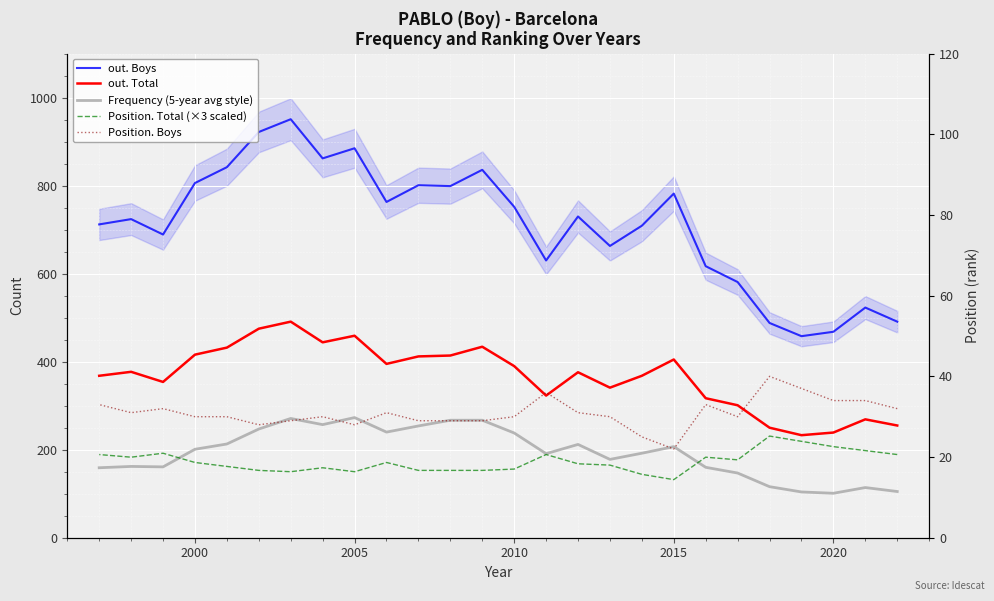

Which series has the largest total across all categories?

out. Boys